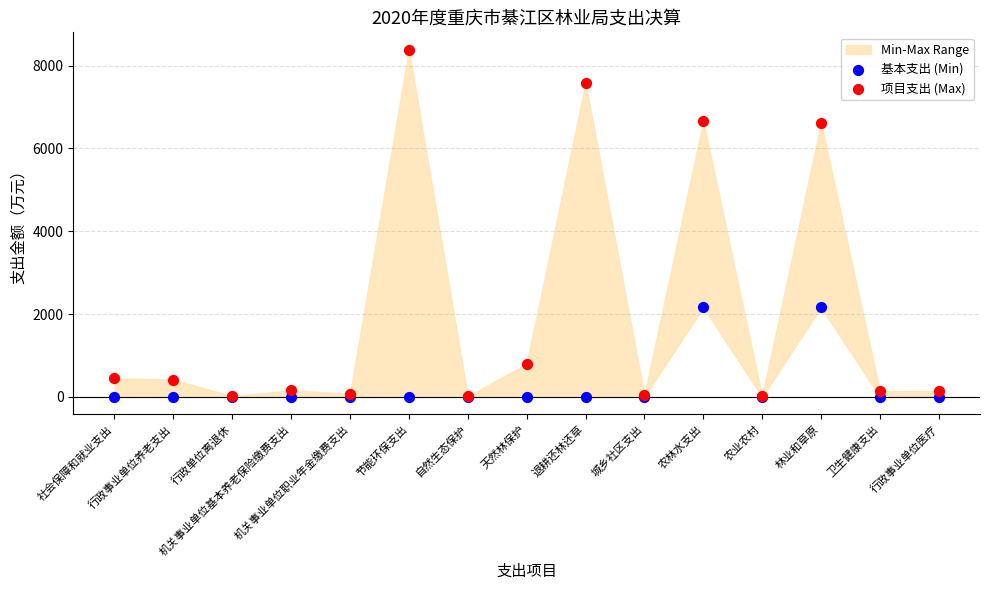

In the 基本支出 (Min) series, what Y value is closest to 1081?

2162.0